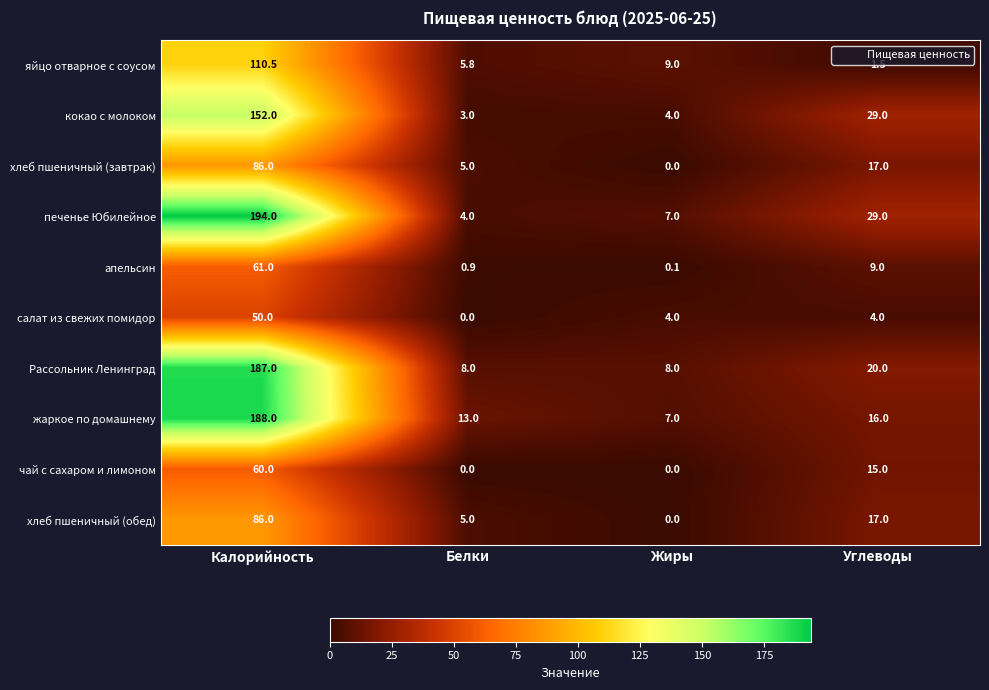

What is the highest value of the Рассольник Ленинград series?

187.0